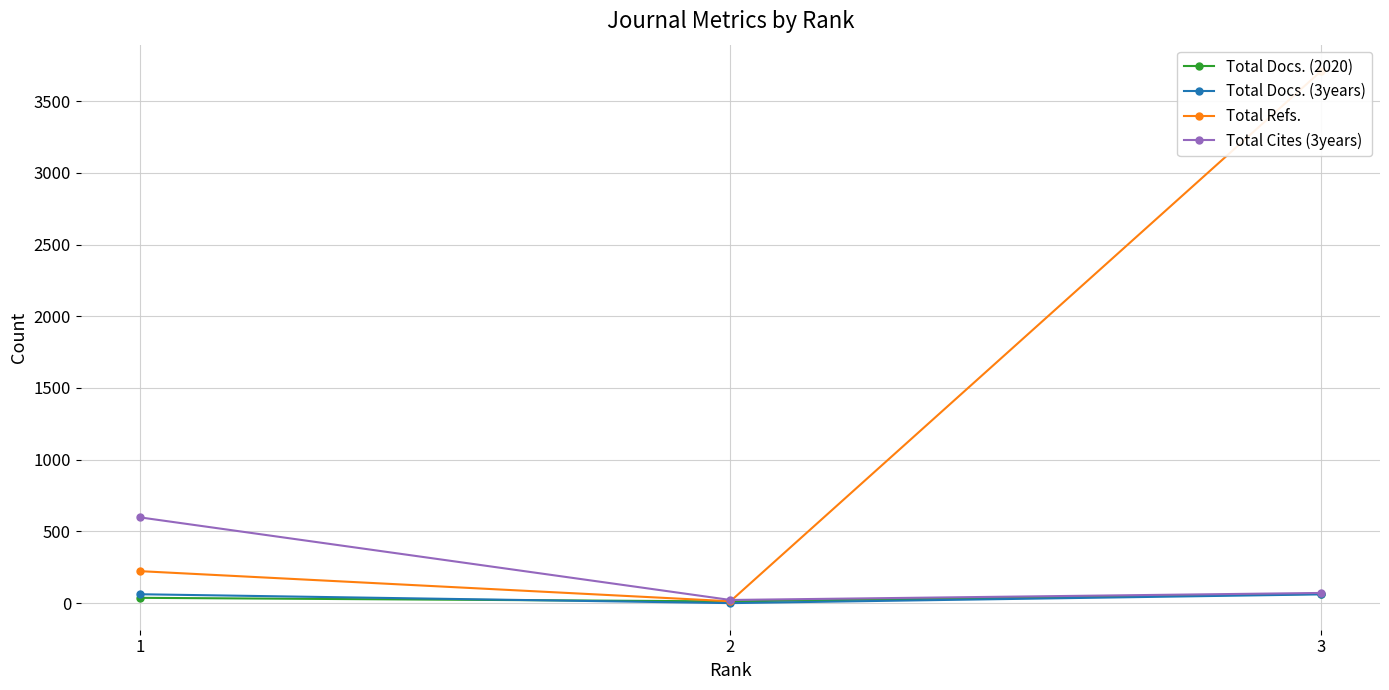

What is the average value of the Total Refs. series?

1315